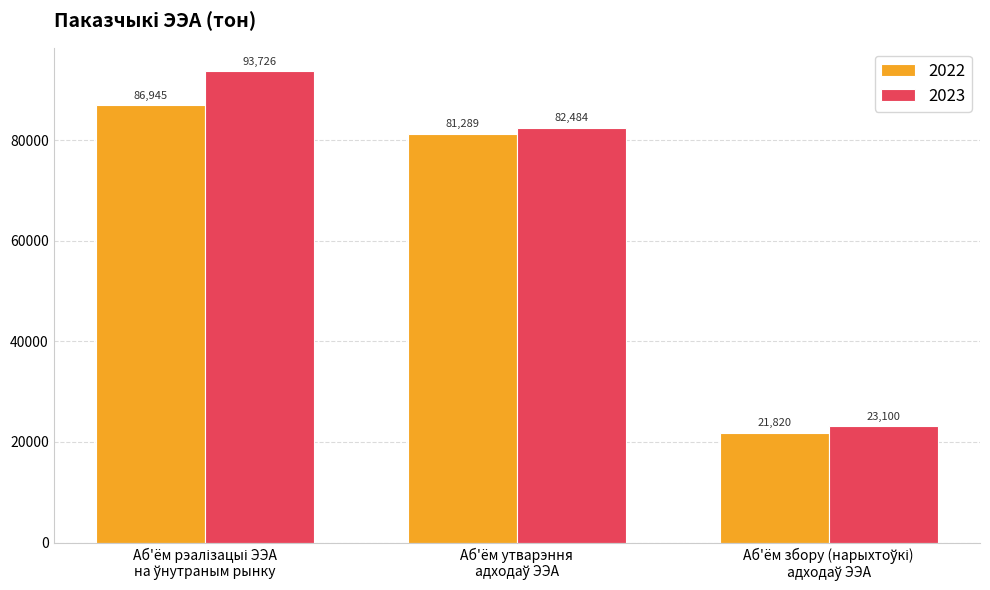

What is the value of the 2023 bar at the 1st from the left?

93725.8